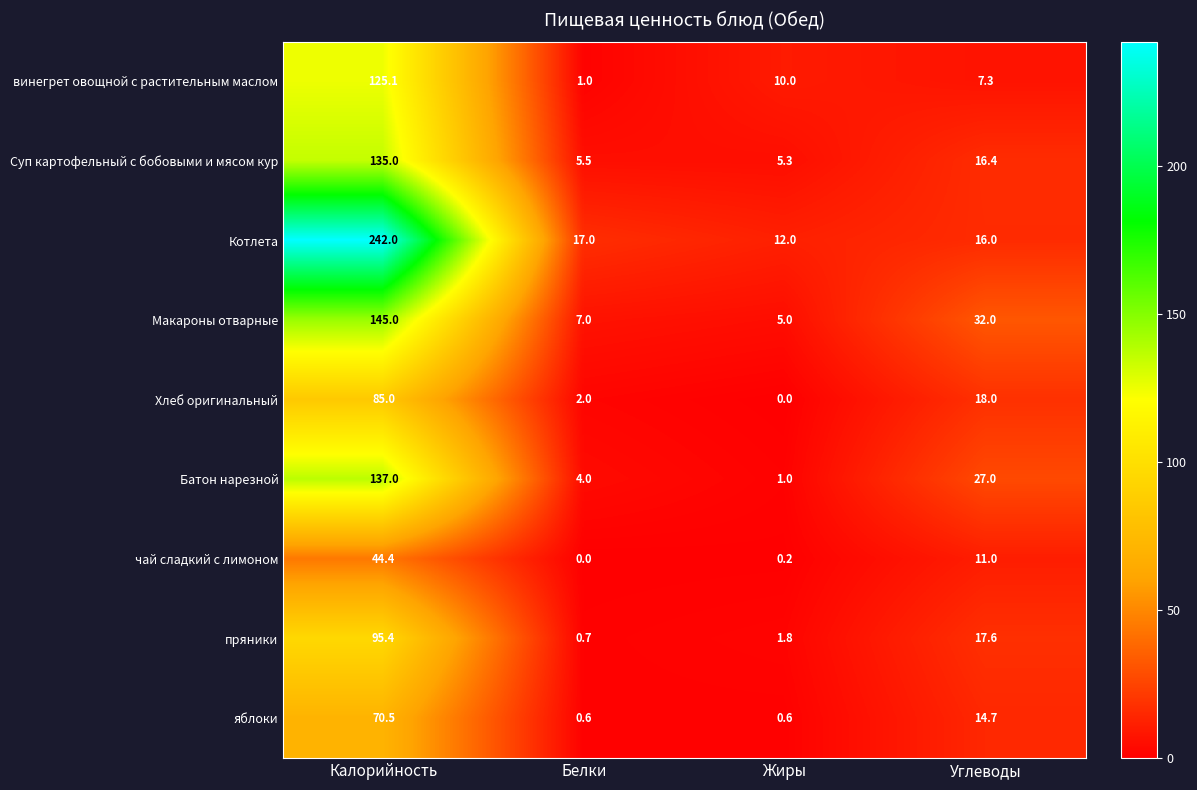

What is the highest value of the Хлеб оригинальный series?

85.0